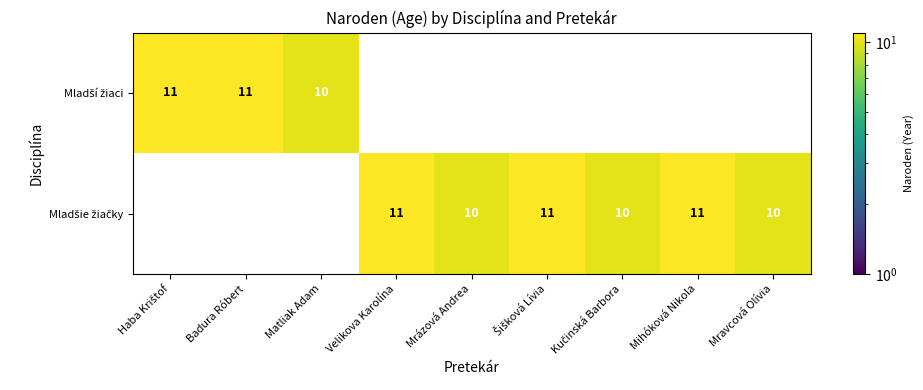

What is the maximum value for Mladší žiaci?

11.0